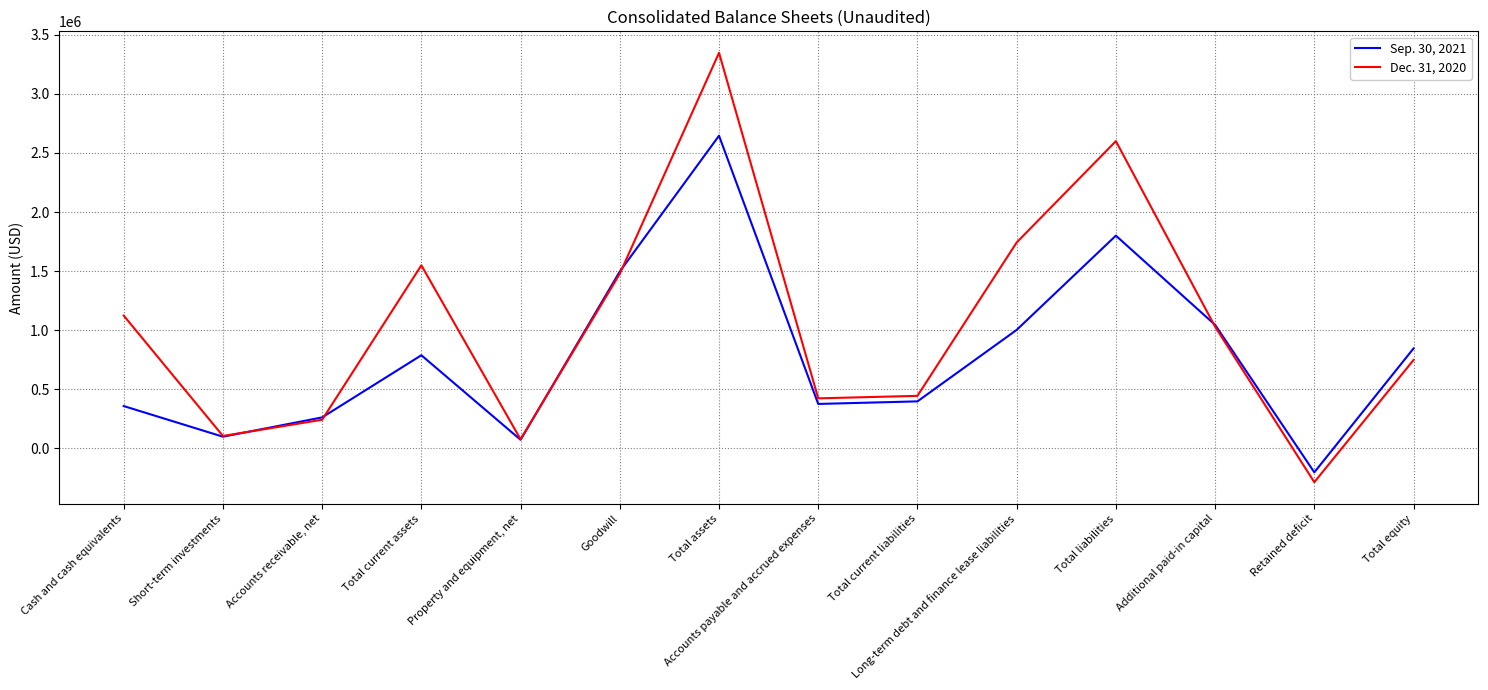

What position from the left is Total current liabilities?

9